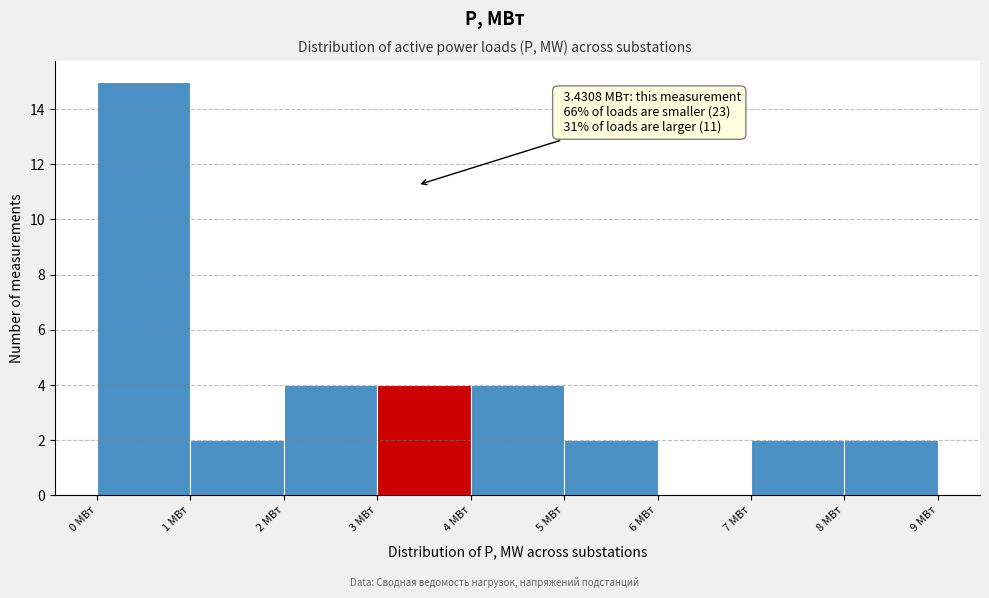

Which range on the x-axis has the tallest bar?

0 to 1